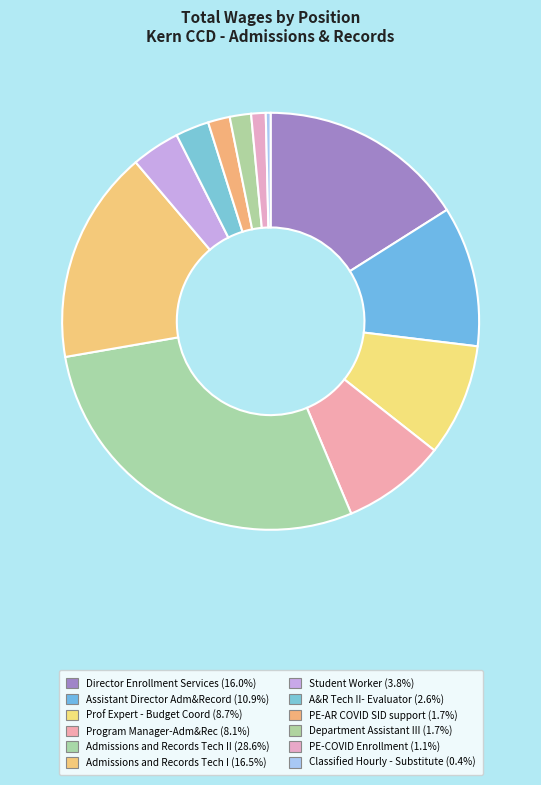

Which category has the biggest portion of the pie?

Admissions and Records Tech II